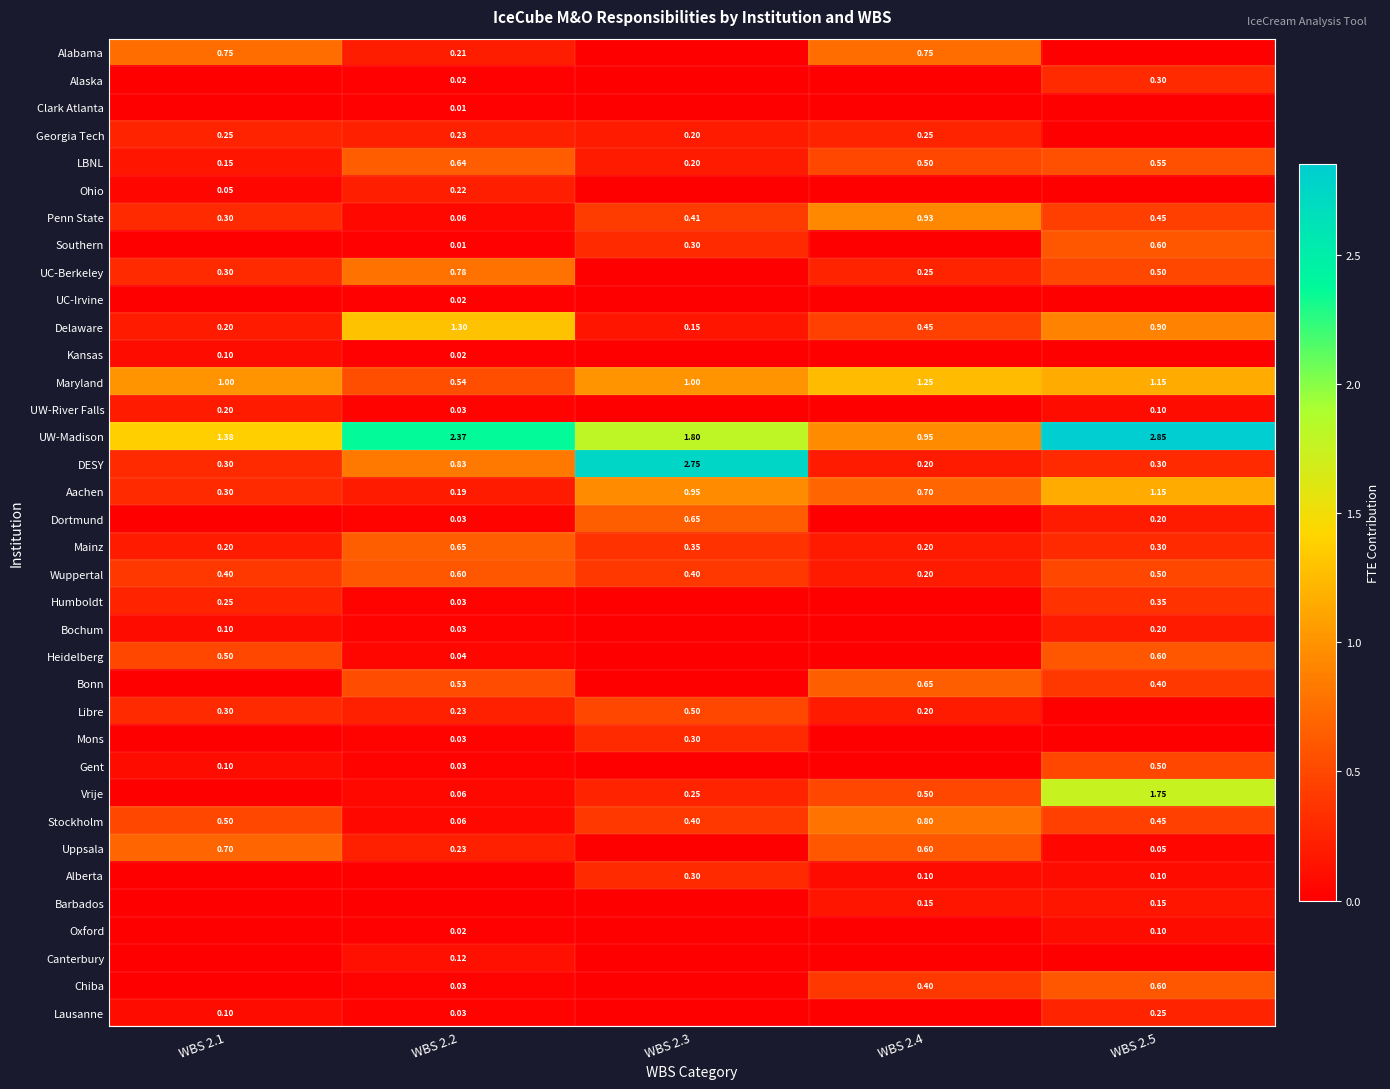

How many values in the Heidelberg series exceed 0?

3